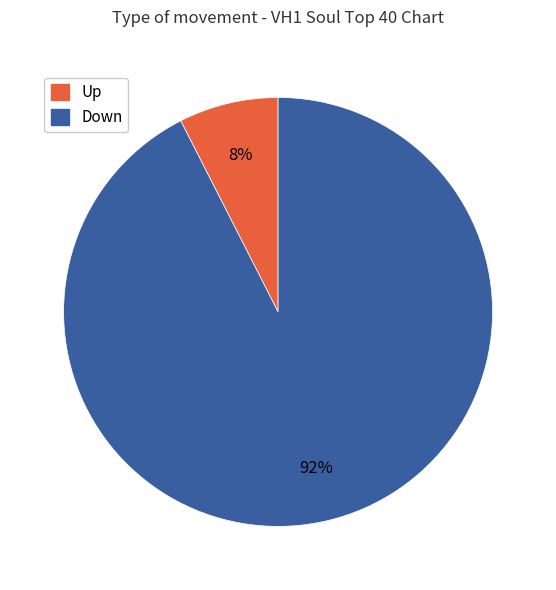

To the nearest percent, what is the average slice percentage?

50%